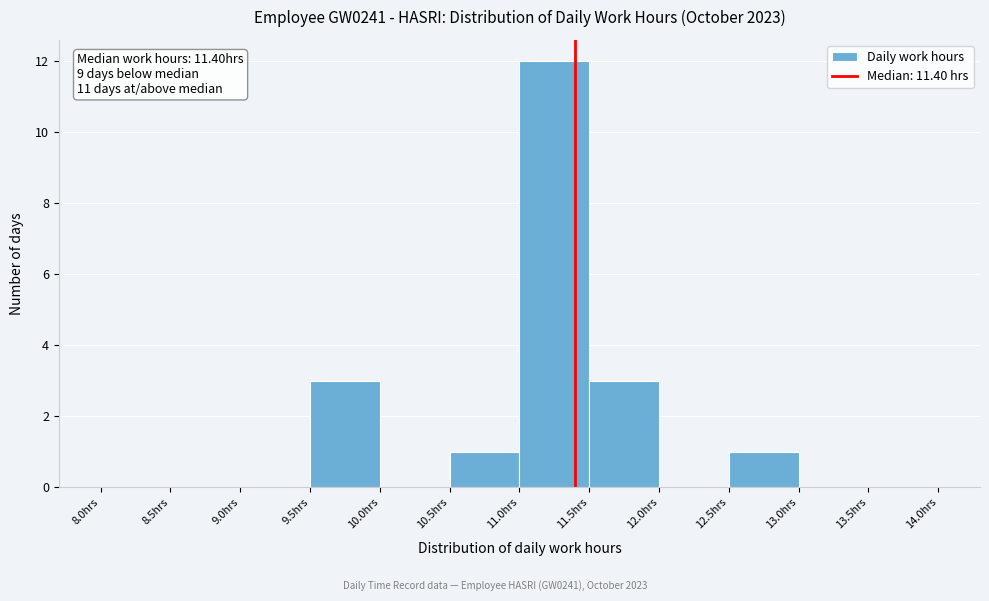

Which range on the x-axis has the tallest bar?

11.0 to 11.5